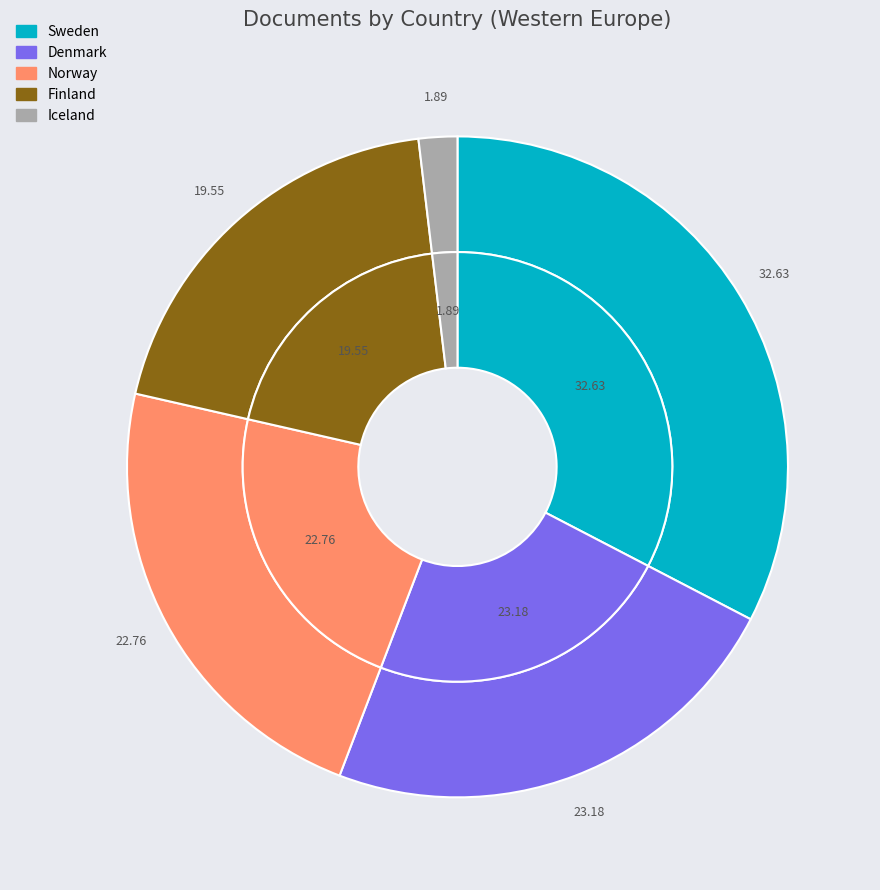

The Denmark slice represents 23% of the pie. True or false?

True